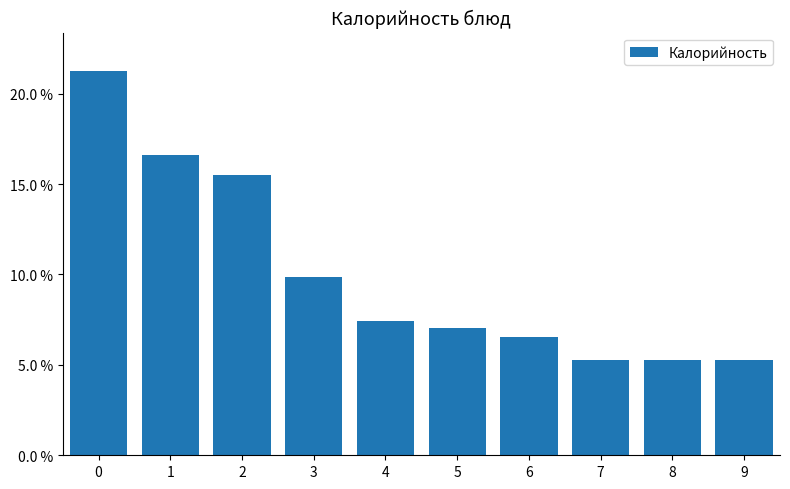

Does the chart contain any negative values?

No